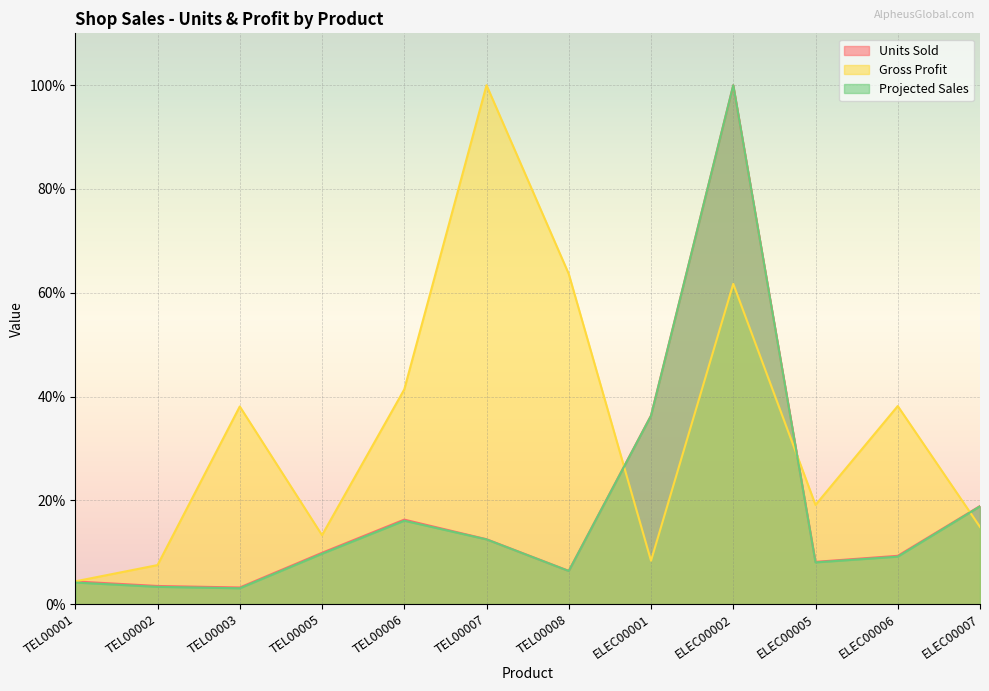

Rank the categories by Projected Sales value from highest to lowest.

ELEC00002, ELEC00001, ELEC00007, TEL00006, TEL00007, TEL00005, ELEC00006, ELEC00005, TEL00008, TEL00001, TEL00002, TEL00003